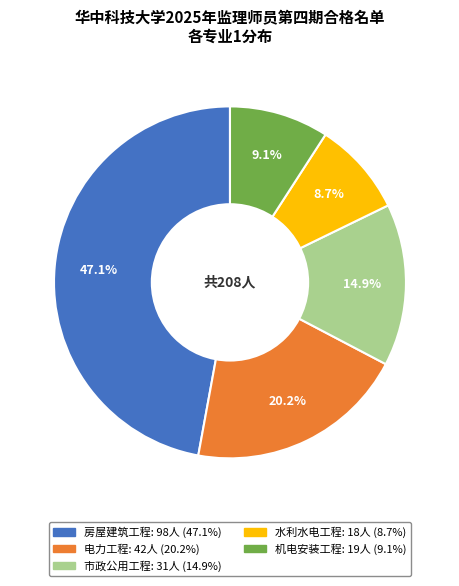

To the nearest percent, what is the difference between the 电力工程 and 房屋建筑工程 slice percentages?

27%